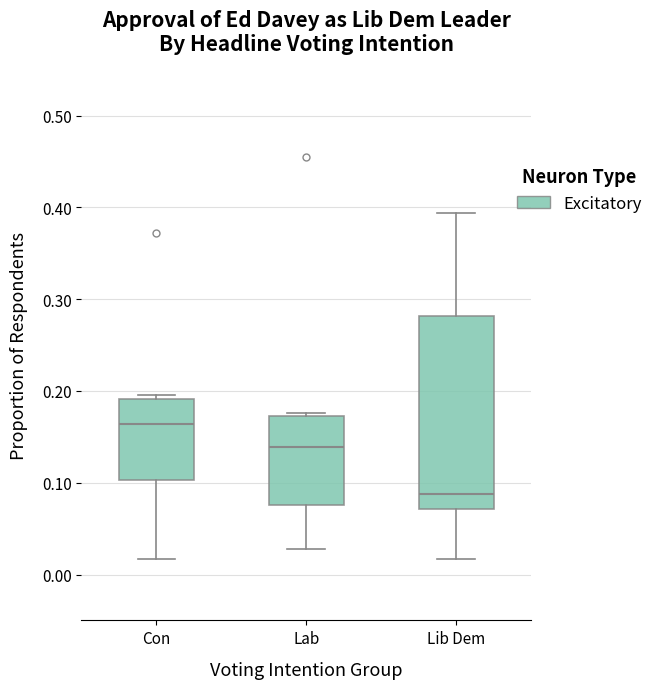

Where does the median line of the box for Lab sit on the y-axis? The values are not printed on the chart, so give them approximately, as read against the axis.

0.14